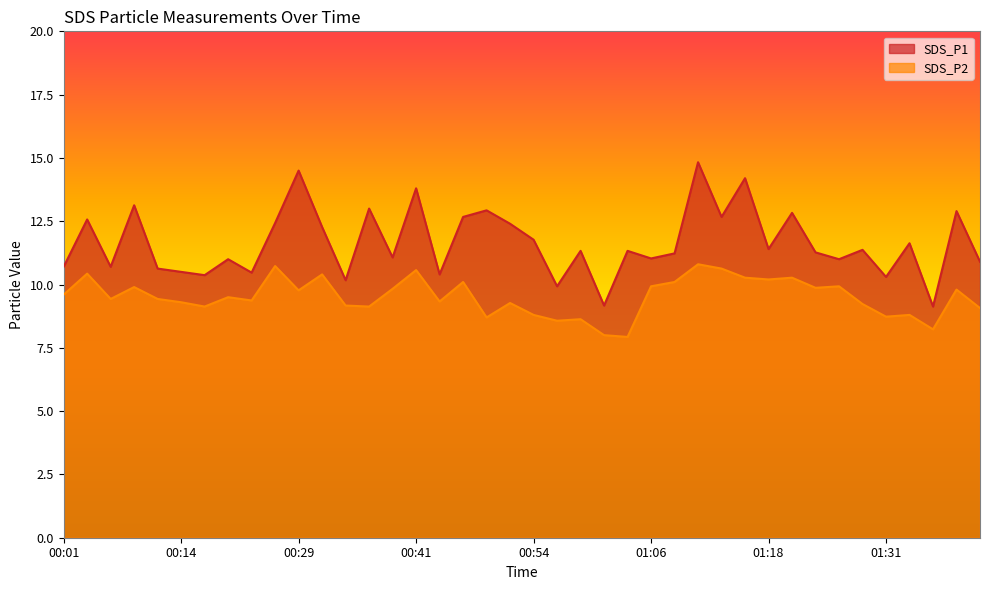

What is the value of the SDS_P2 point at the 4th from the left?

9.9